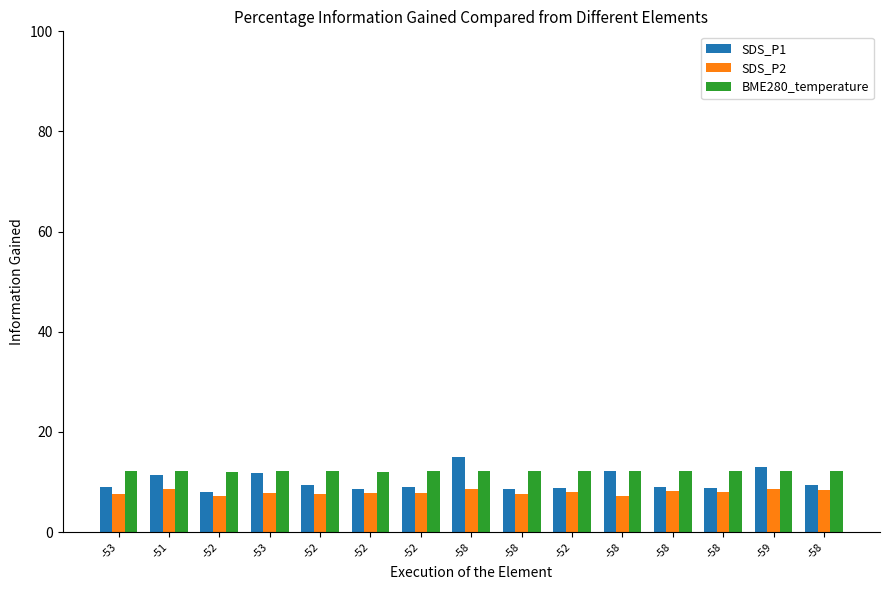

What is the sum of the SDS_P2 values at -53 and -52?

15.6